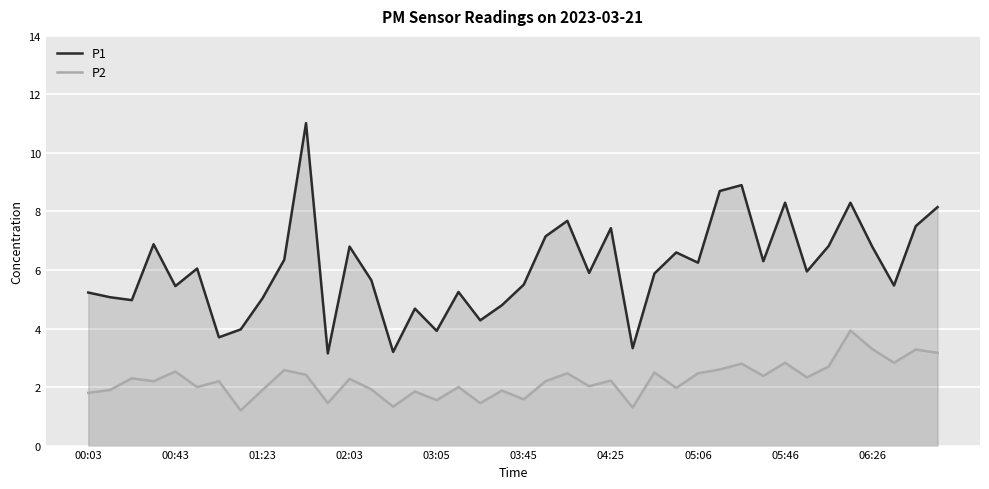

True or false: P2 and P1 cross at least once.

False